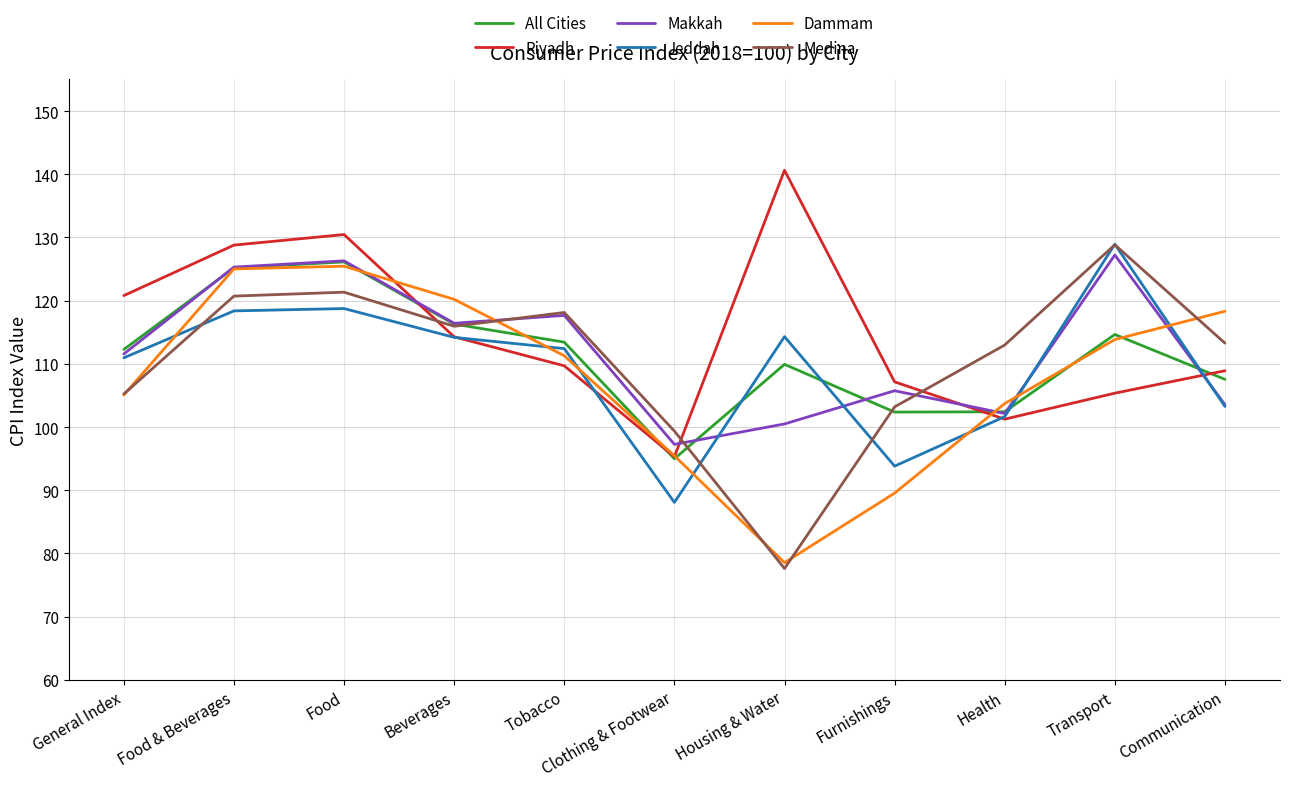

Which category has the lowest value in the All Cities series?

Clothing & Footwear